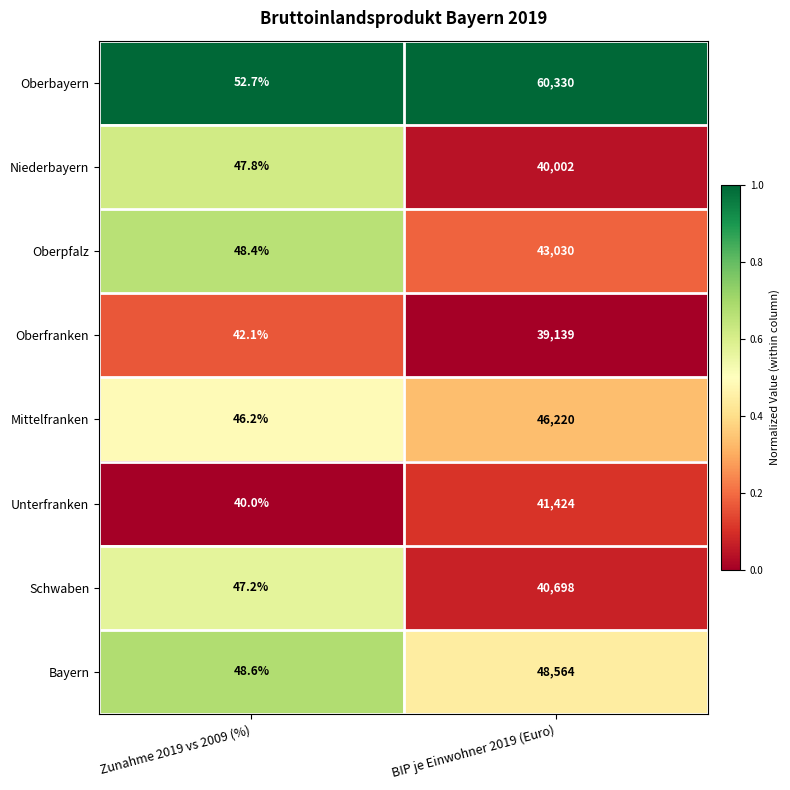

At which label is Unterfranken closest to 20732?

Zunahme 2019 vs 2009 (%)